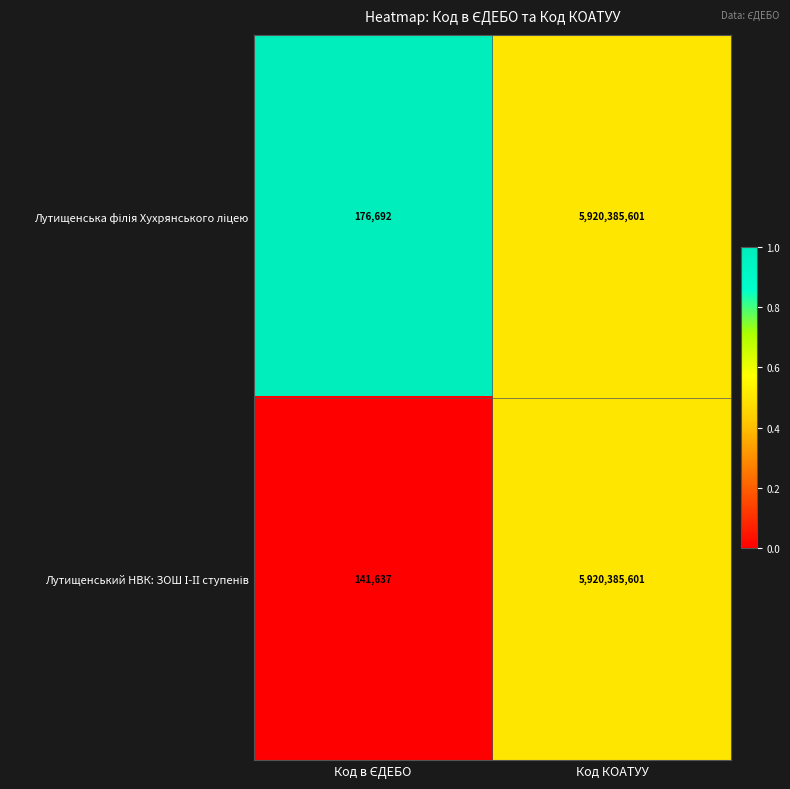

What is the total value across all series at Код КОАТУУ?

11840771202